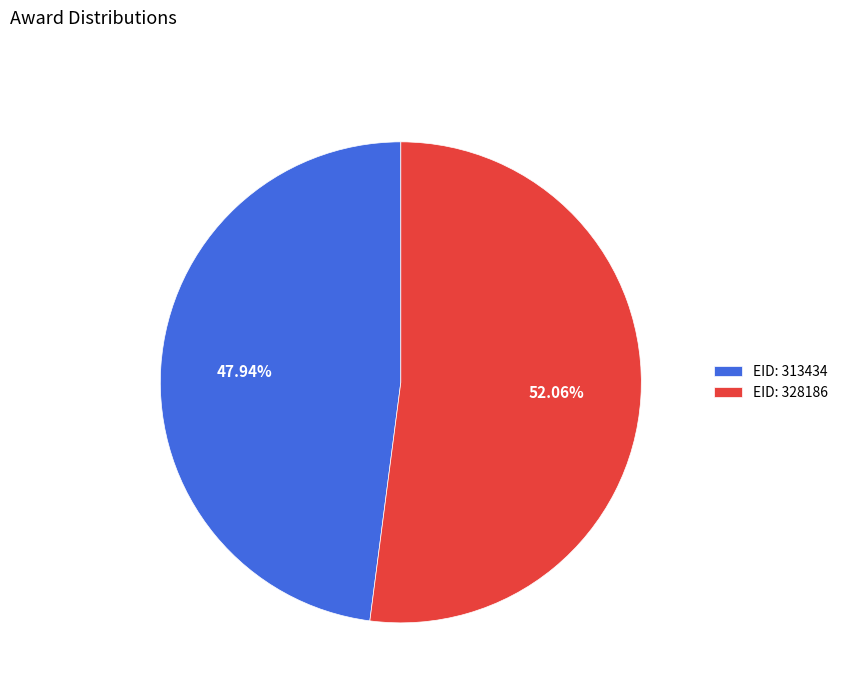

Rank the categories by value from highest to lowest.

EID: 328186, EID: 313434